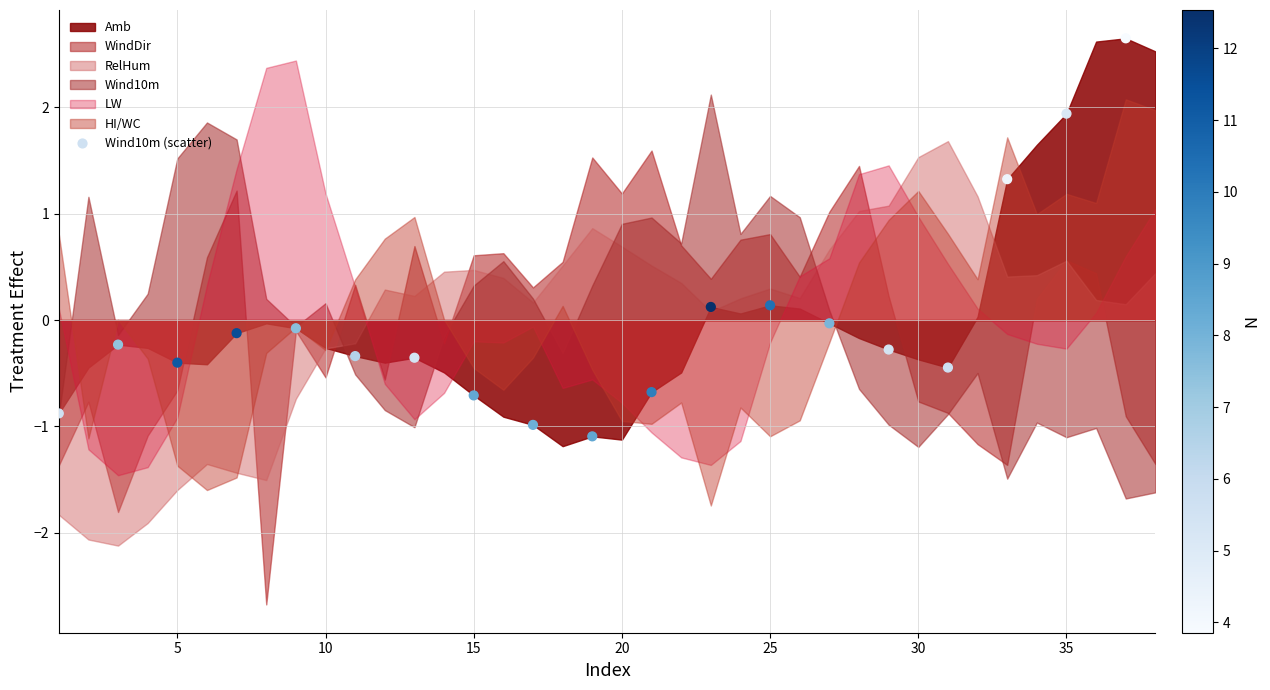

What is the range of X values (max minus min)?

36.0